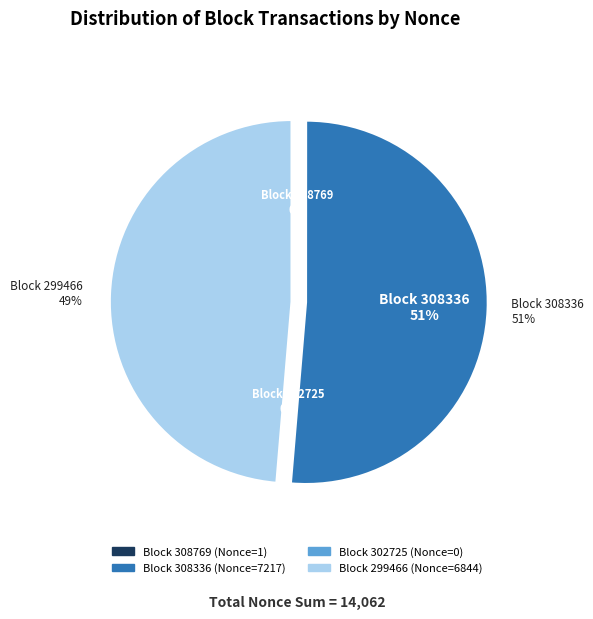

What percentage do 302725 and 308336 together represent?

51.3%